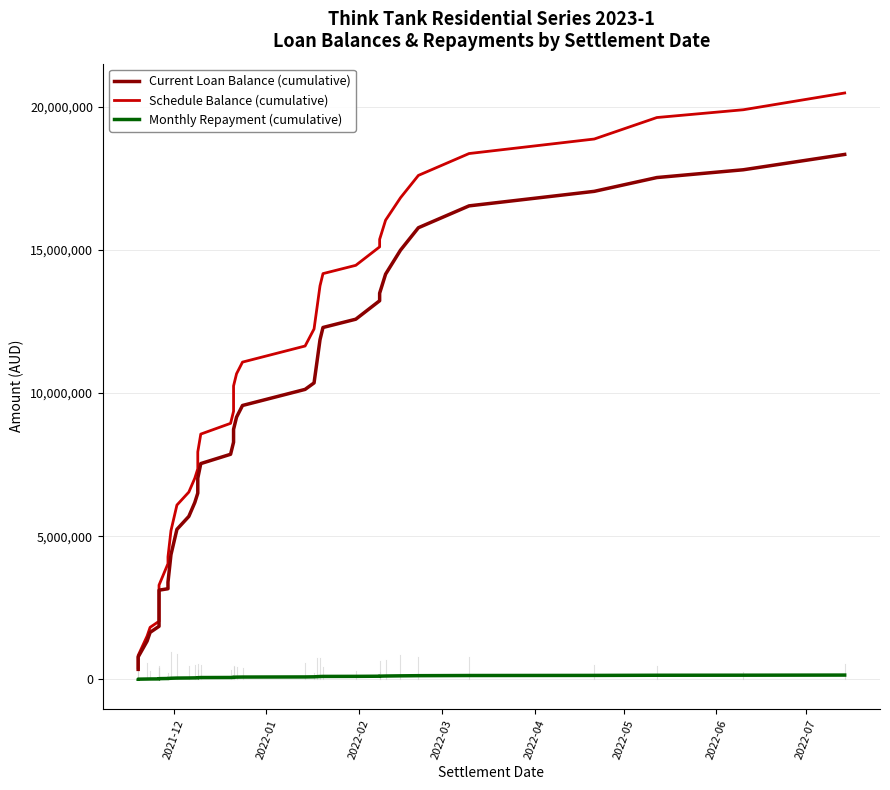

Which series has the widest spread of values?

Schedule Balance (cumulative)